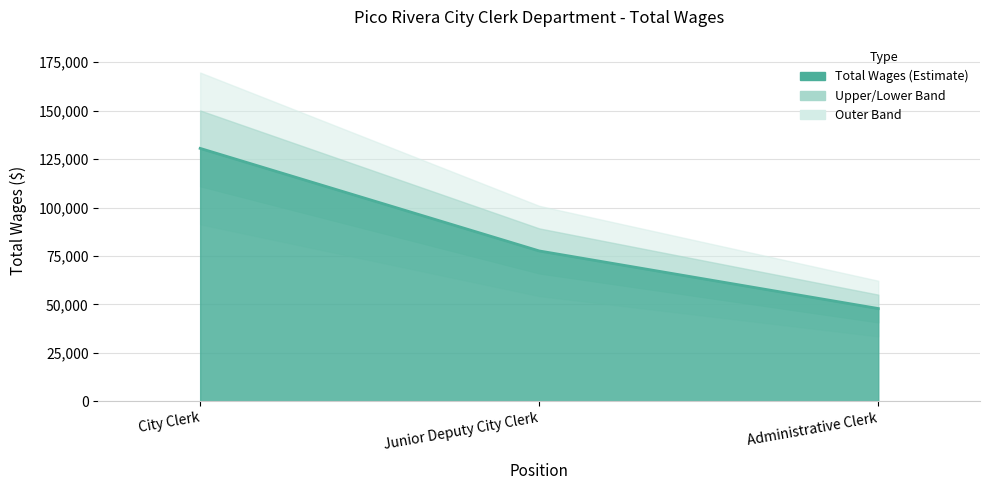

Reading left to right, extract all data points from this chart.

City Clerk=130516	Junior Deputy City Clerk=77577	Administrative Clerk=47844